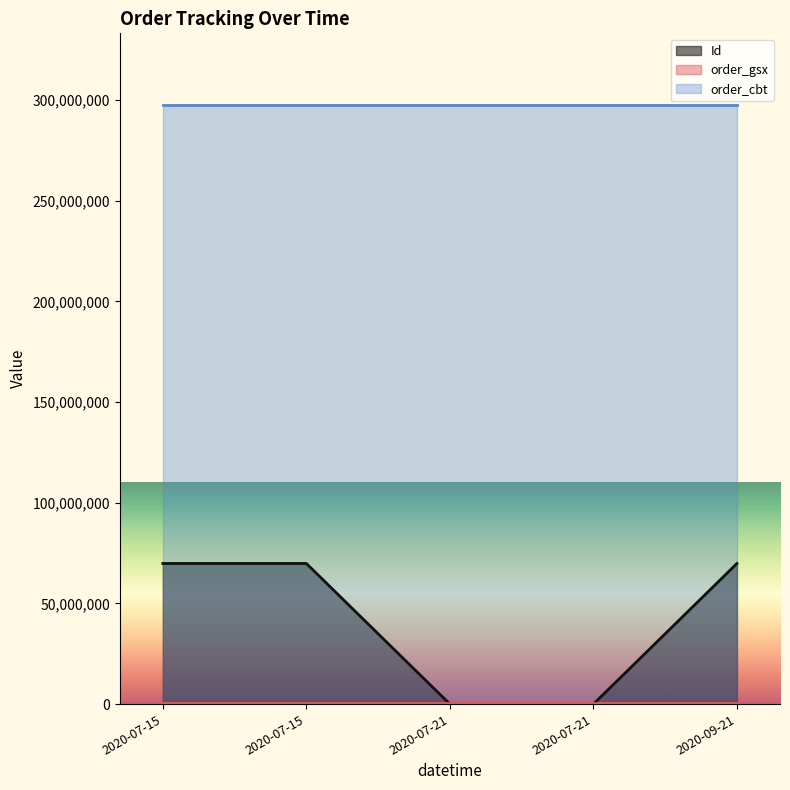

What is the sum of all order_cbt values?

1487288160